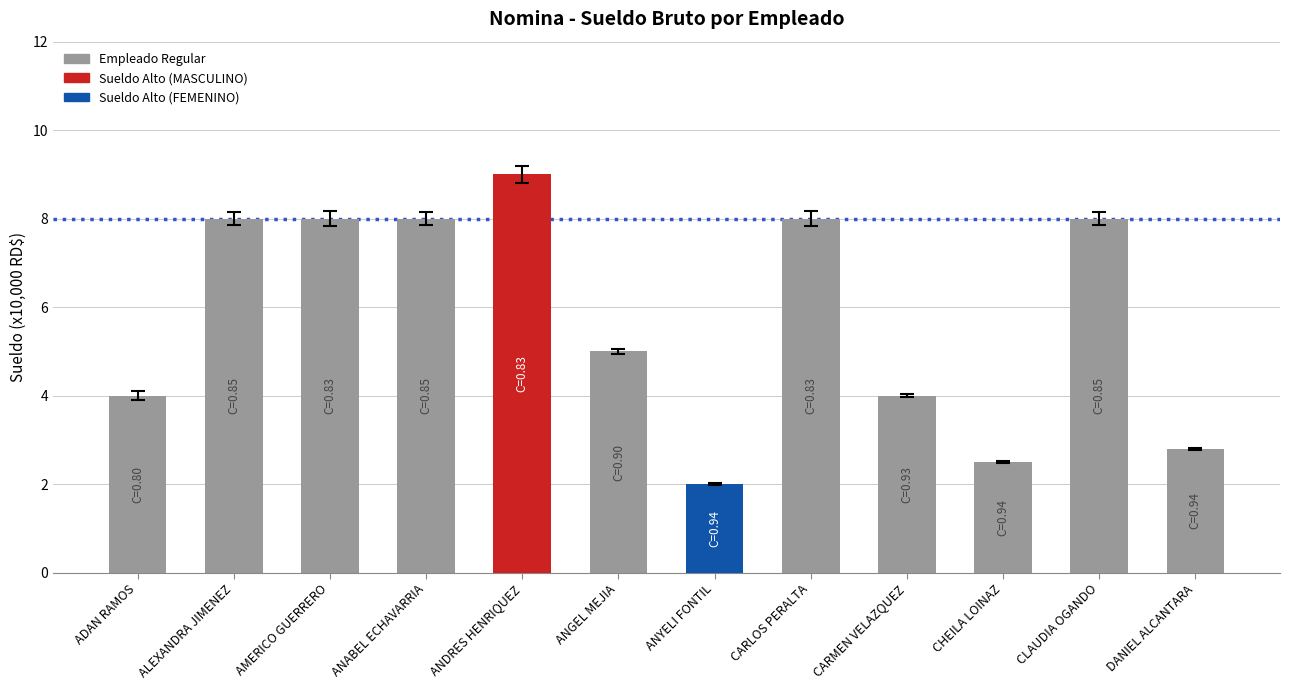

What is the minimum value shown in the chart?

2.0